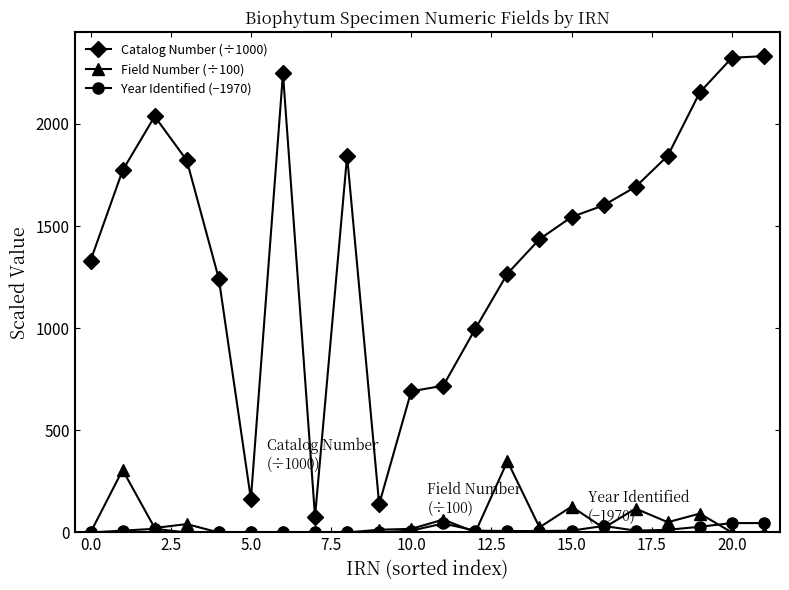

How many Year Identified (−1970) values are between 0 and 18?

17